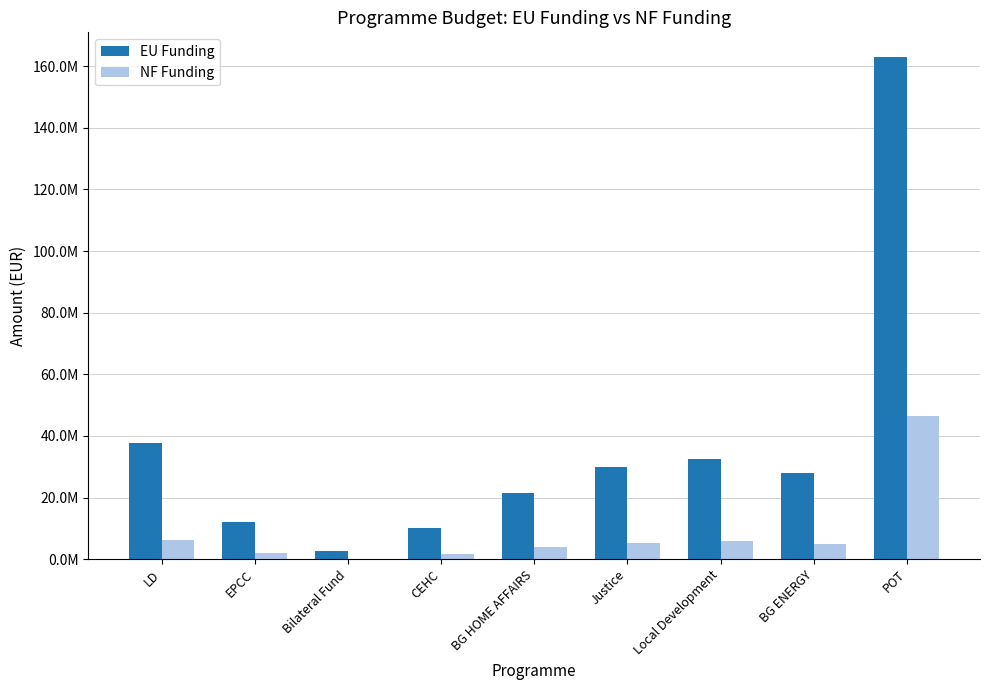

What is the difference between the maximum and minimum values in the NF Funding series?

46534168.6